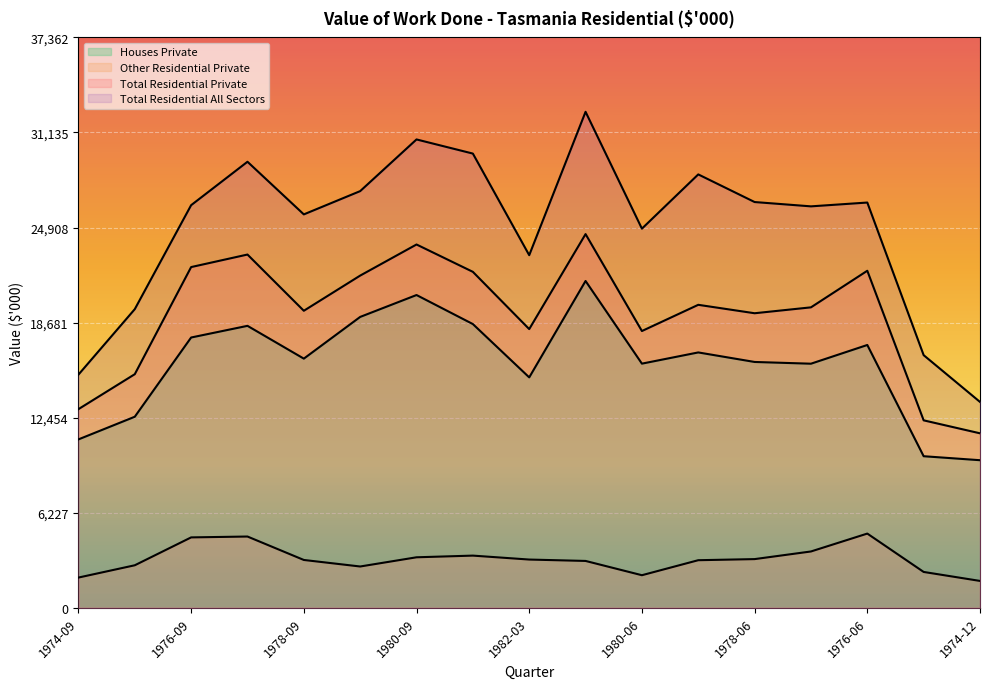

How many lines are shown in the chart?

4